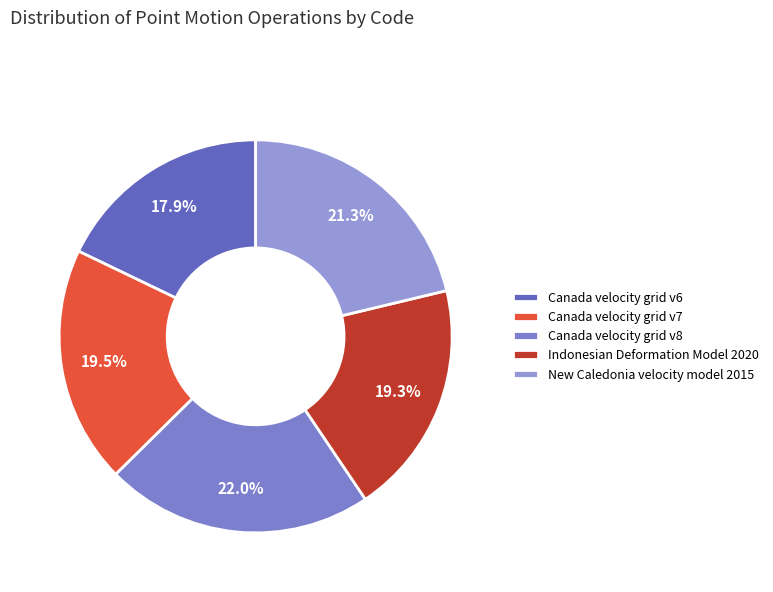

Is Indonesian Deformation Model 2020 the majority of the pie?

No